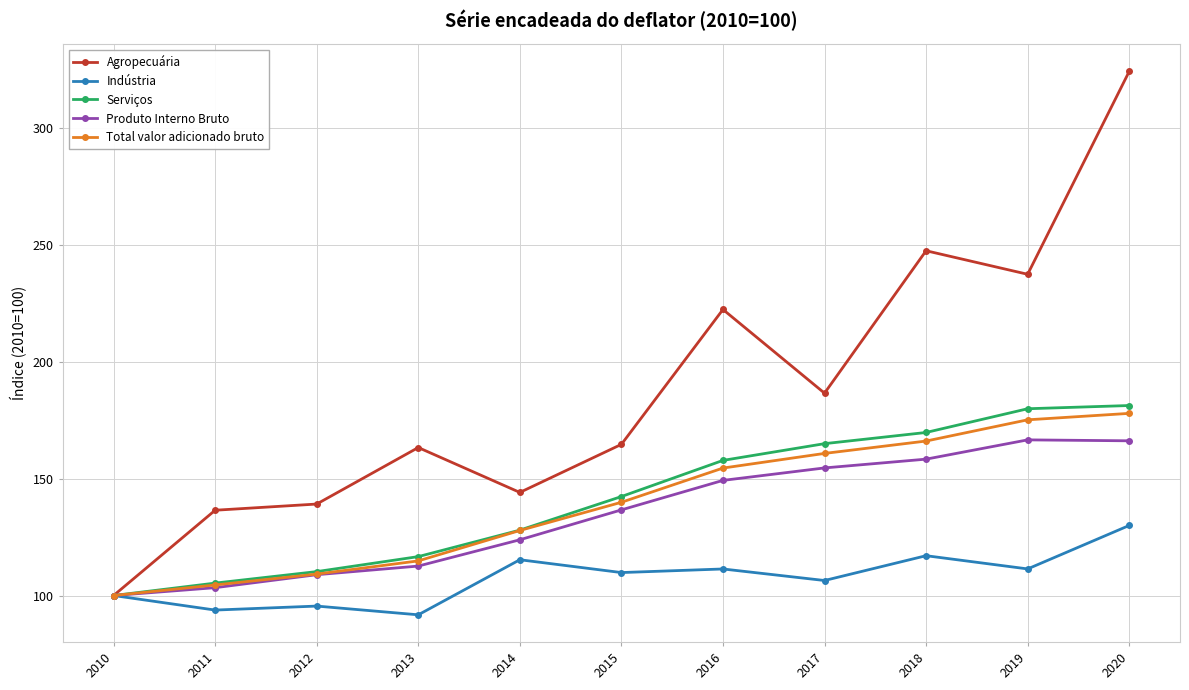

Is the value of Produto Interno Bruto at 2018 greater than the value of Total valor adicionado bruto at 2015?

Yes